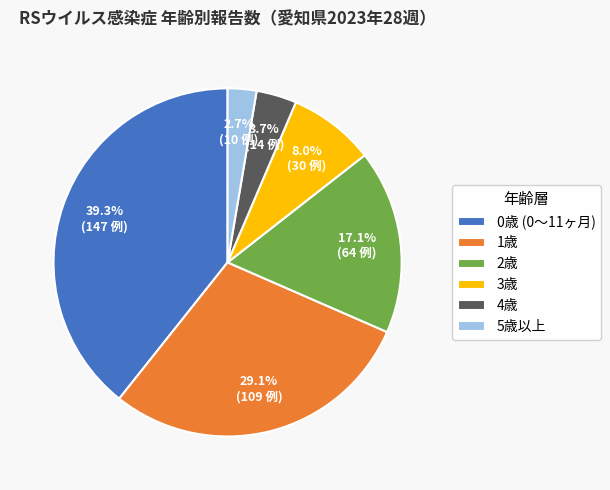

Approximately how many times larger is the value at 4歳 compared to 5歳以上?

1.4